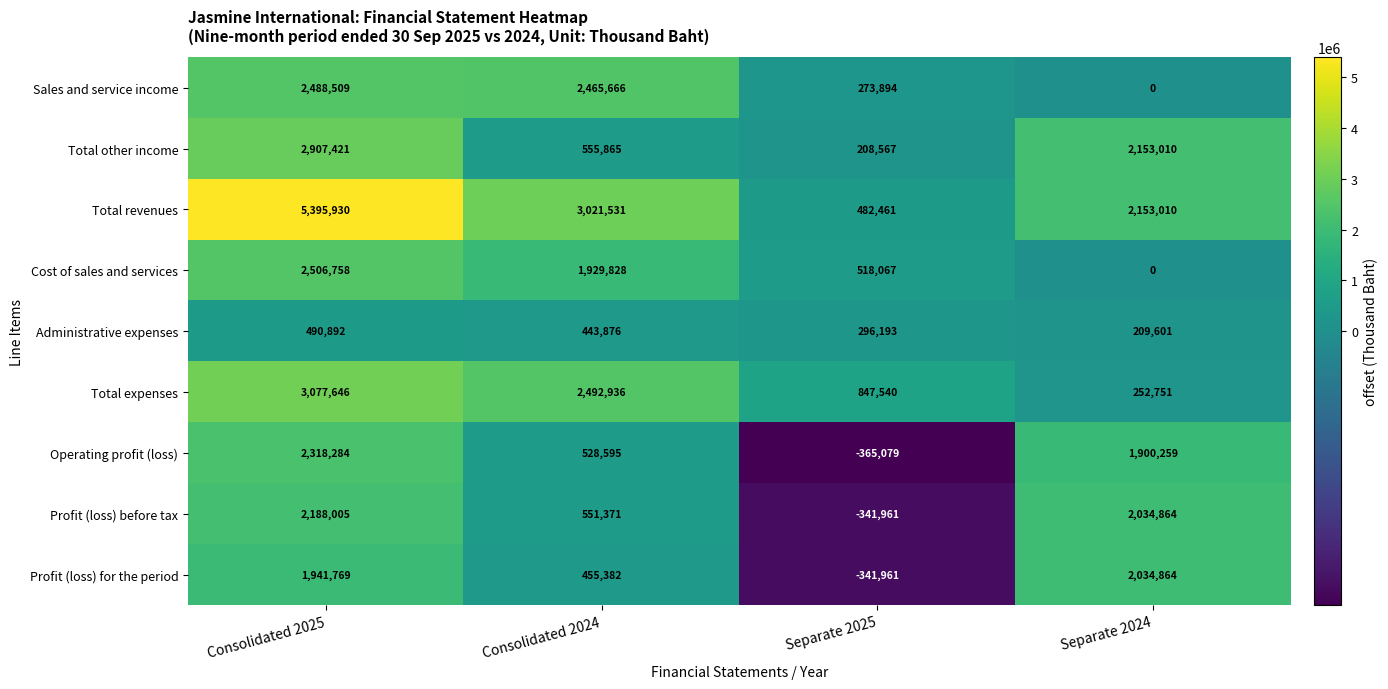

Which label corresponds to the largest value in the chart?

Consolidated 2025